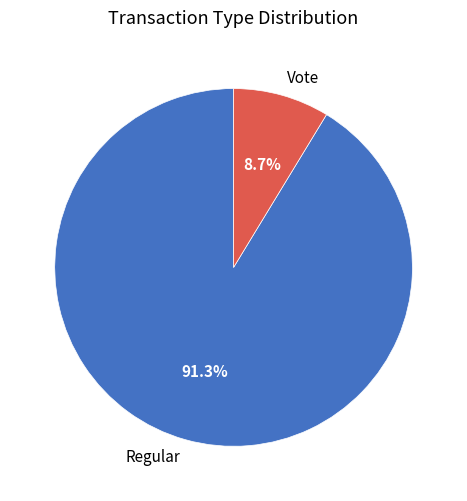

To the nearest percent, what is the combined percentage of Regular and Vote?

100%